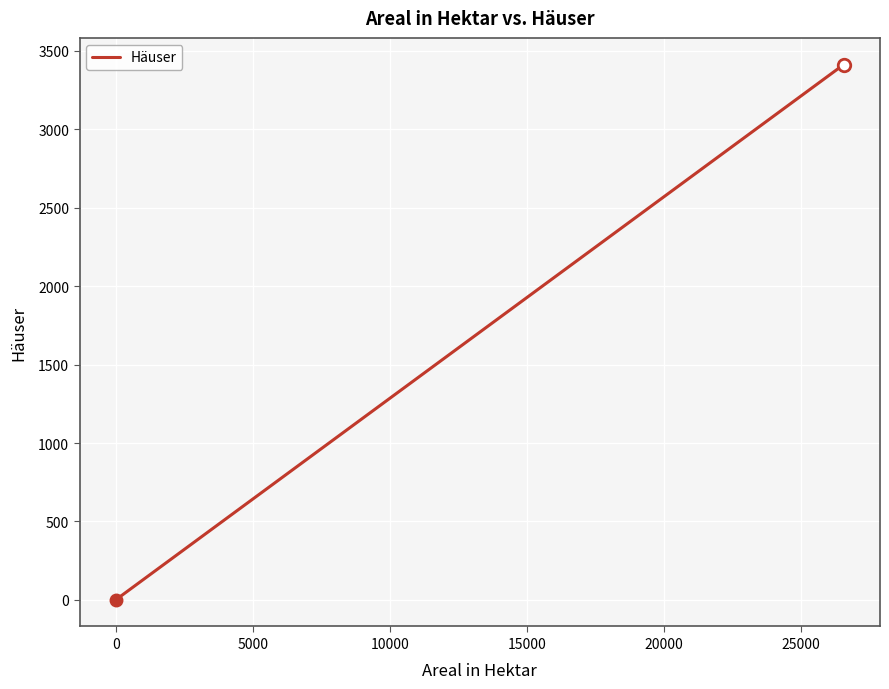

What is the average value?

1707